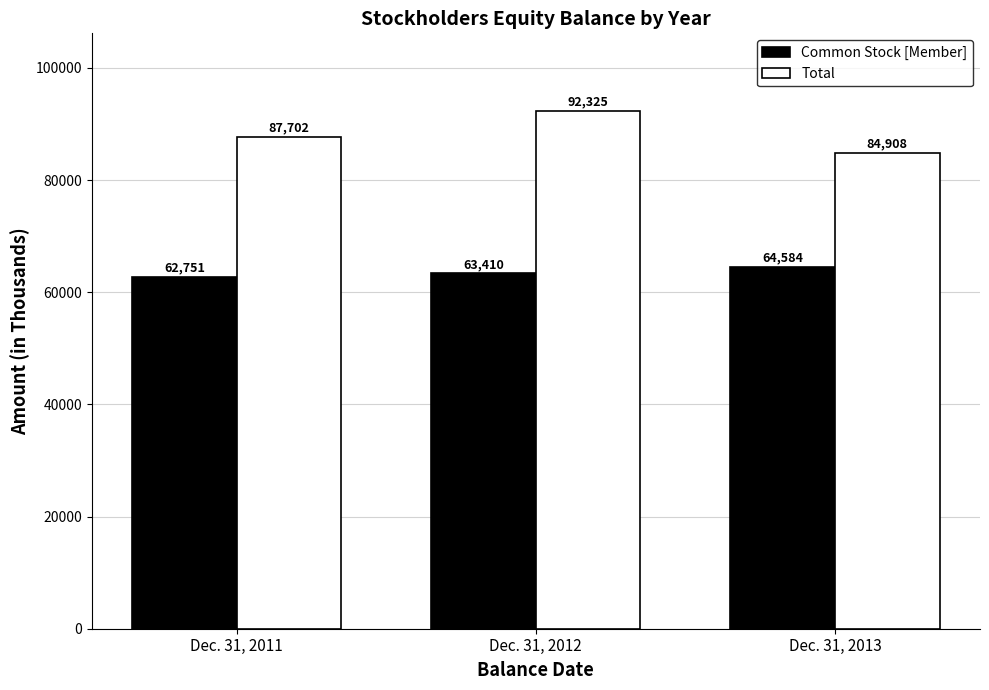

Reading left to right, what are all the values shown in this chart?

Common Stock [Member]: 62751	63410	64584
Total: 87702	92325	84908